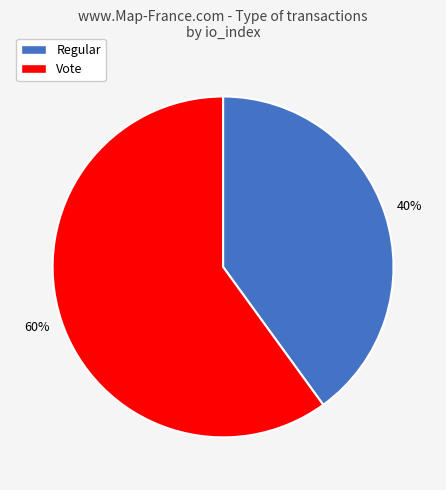

Do Regular and Vote together represent more than half of the pie?

Yes